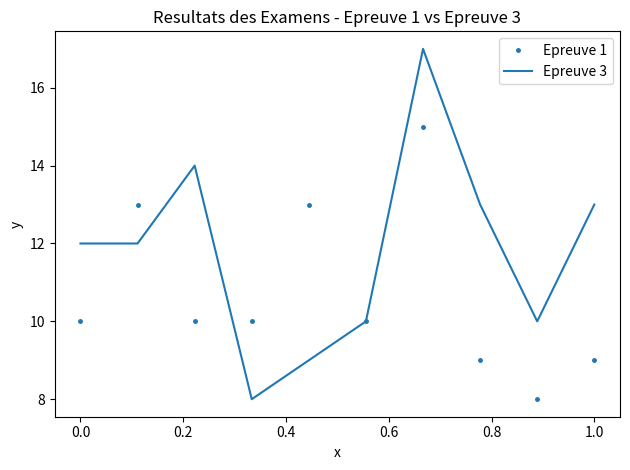

List the series in order of their peak value, highest first.

Epreuve 3, Epreuve 1